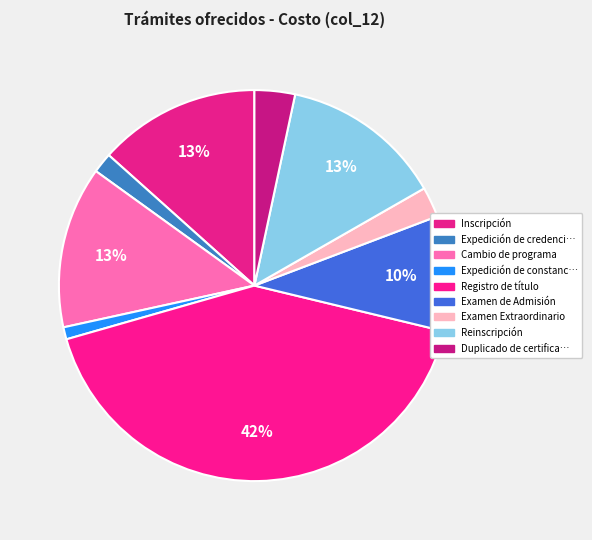

Count the number of slices in the pie.

9